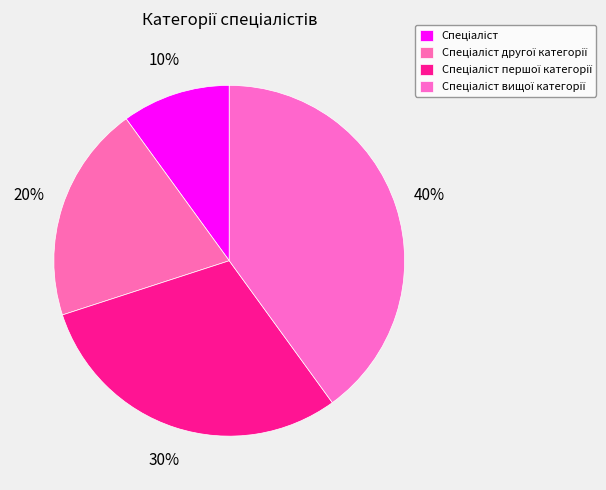

How many slices are in this pie chart?

4